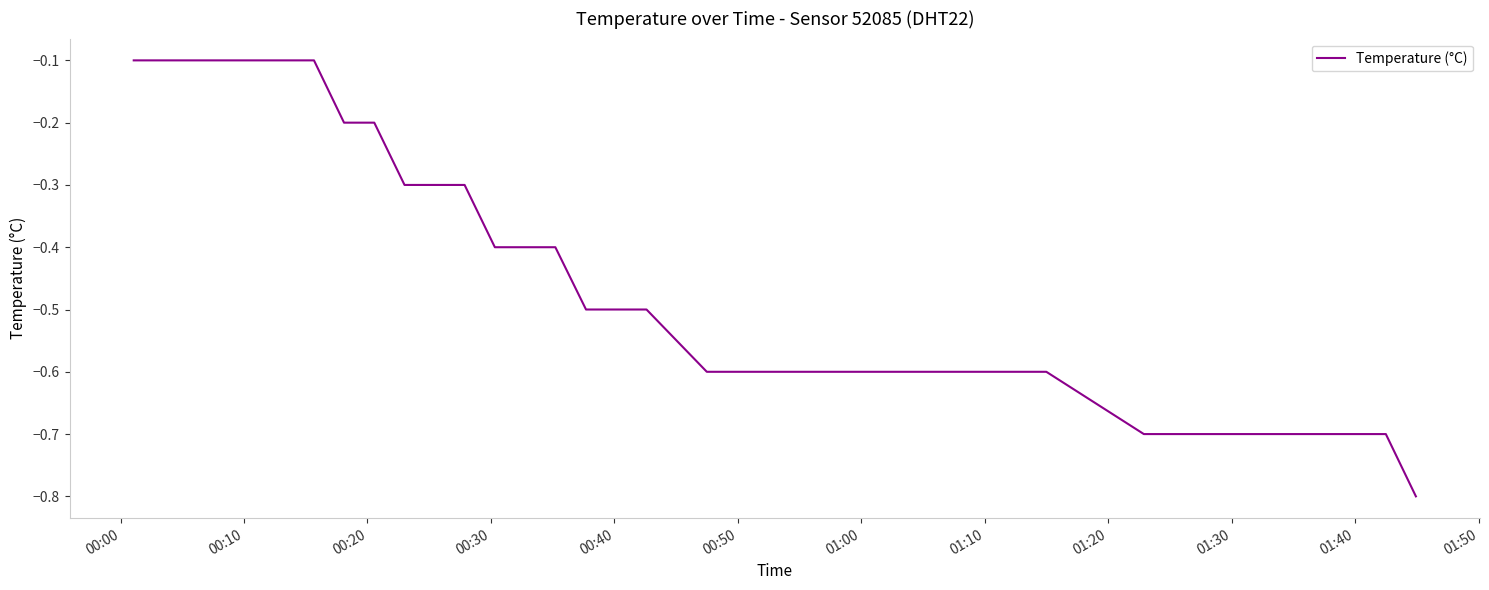

What is the minimum value shown in the chart?

-0.8